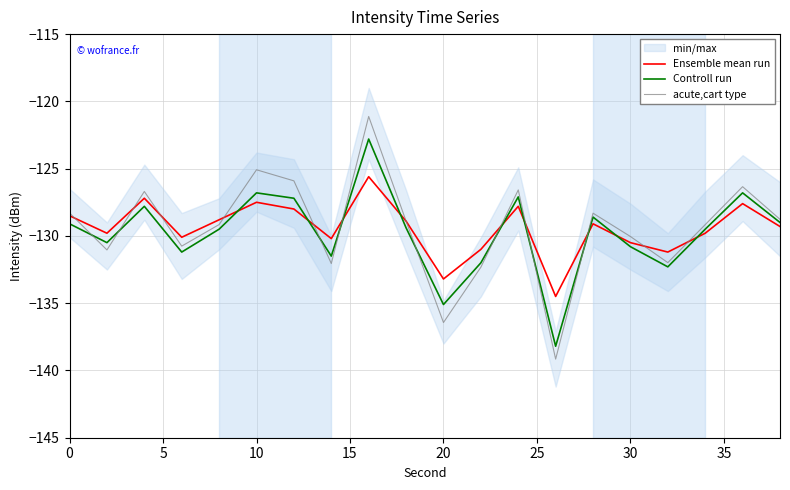

What is the minimum value for Controll run?

-138.2